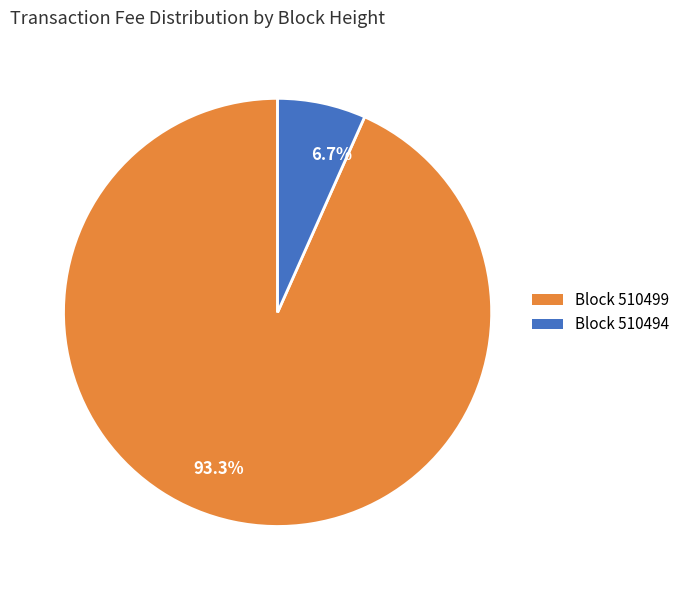

Which slice is the smallest?

Block 510494